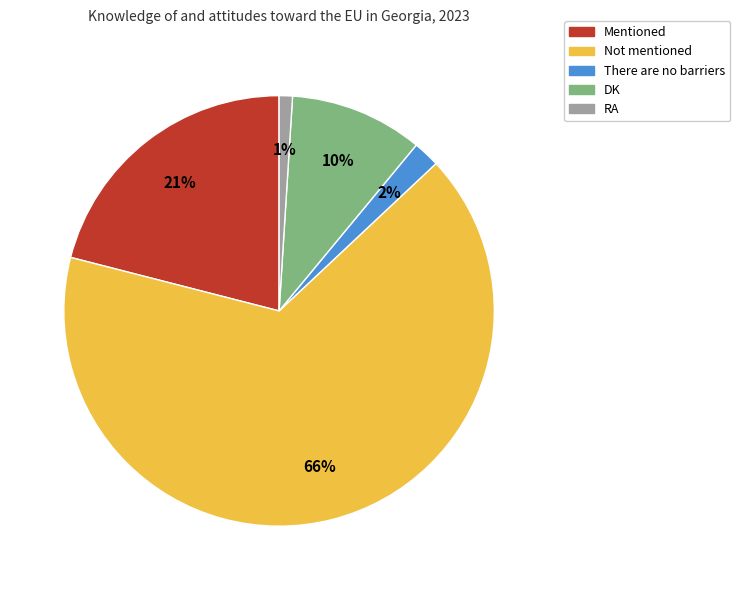

Is the sum of There are no barriers and RA greater than half?

No